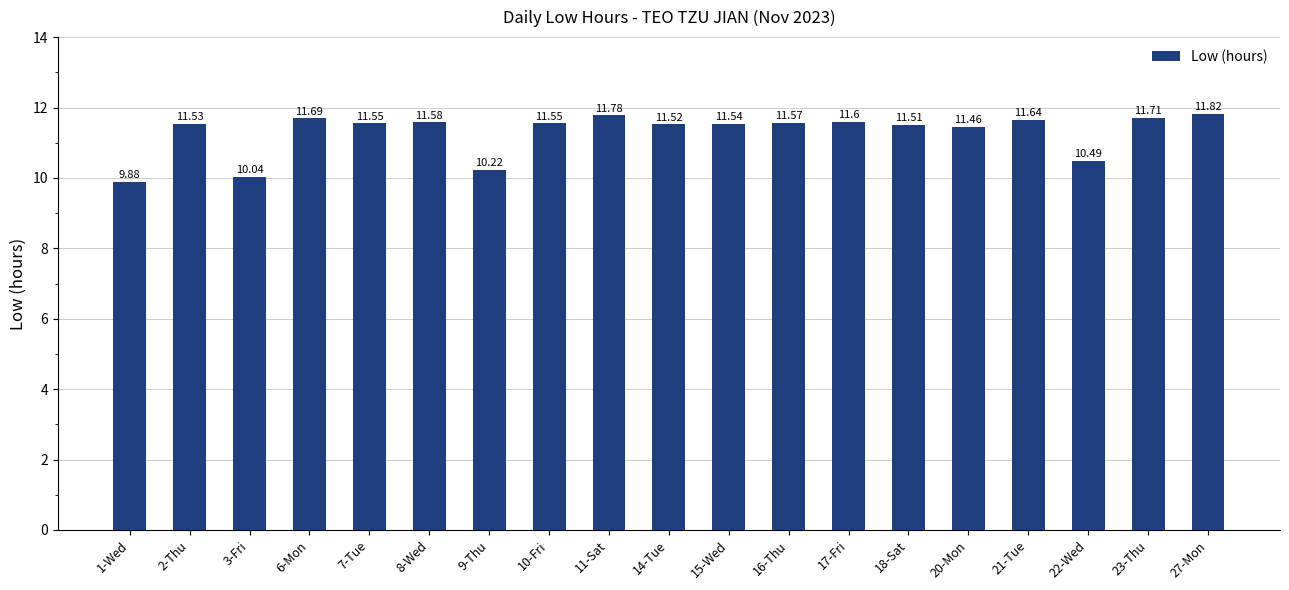

What is the ratio of the value at 17-Fri to the value at 9-Thu?

1.1